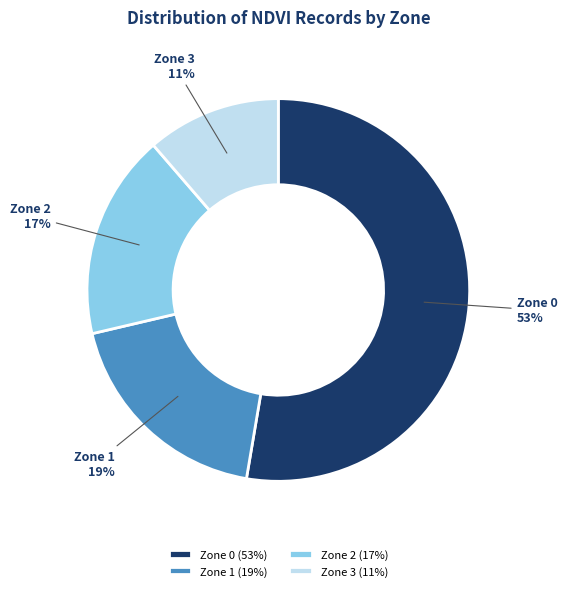

Count the number of slices in the pie.

4